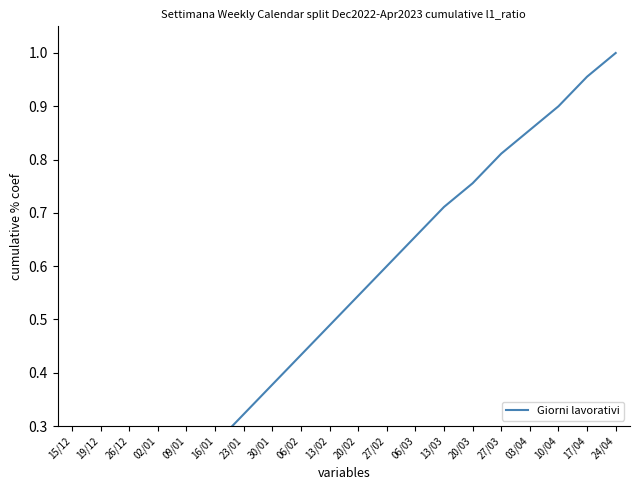

Reading left to right, what are all the values shown in this chart?

15/12=0.0	19/12=0.1	26/12=0.1	02/01=0.2	09/01=0.2	16/01=0.3	23/01=0.3	30/01=0.4	06/02=0.4	13/02=0.5	20/02=0.5	27/02=0.6	06/03=0.7	13/03=0.7	20/03=0.8	27/03=0.8	03/04=0.9	10/04=0.9	17/04=1.0	24/04=1.0